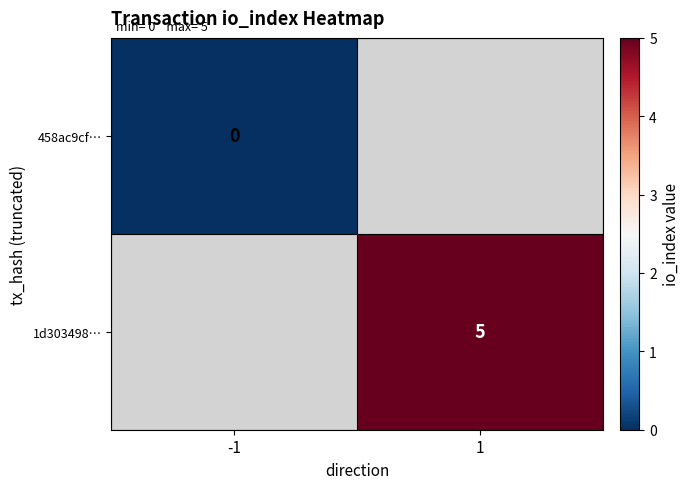

The value of 1d303498… at 1 is 1. True or false?

False